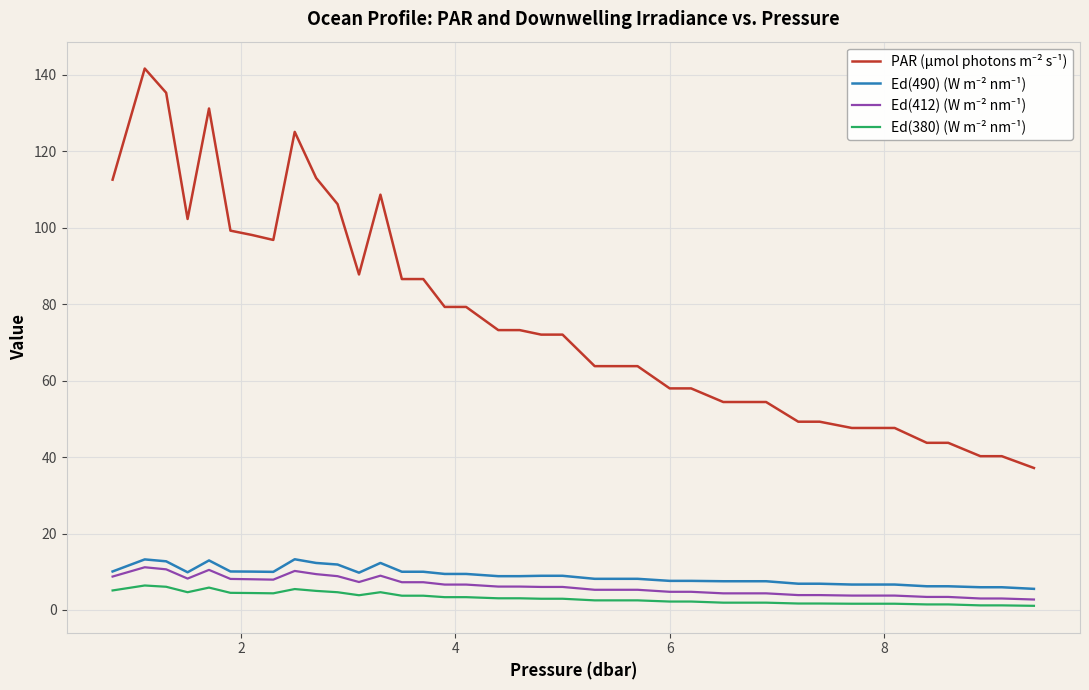

What is the greatest value displayed?

141.7